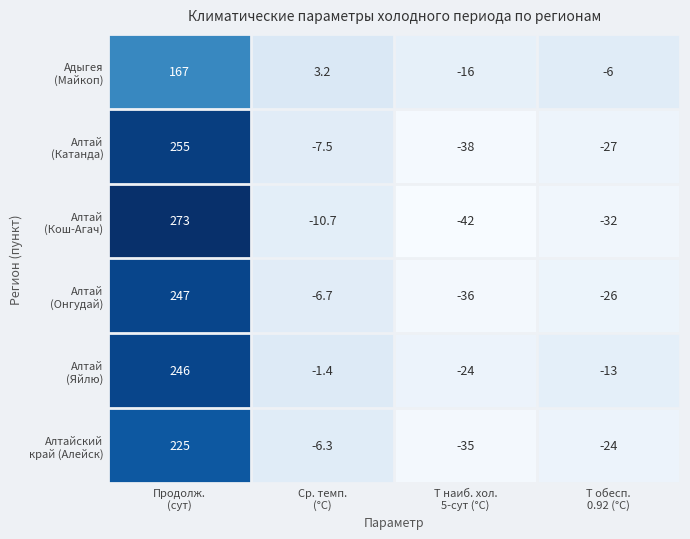

What is the minimum value shown in the chart?

-42.0